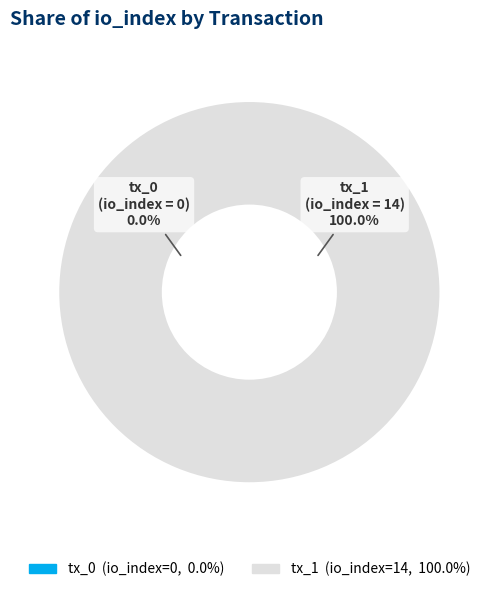

How many slices are in this pie chart?

2